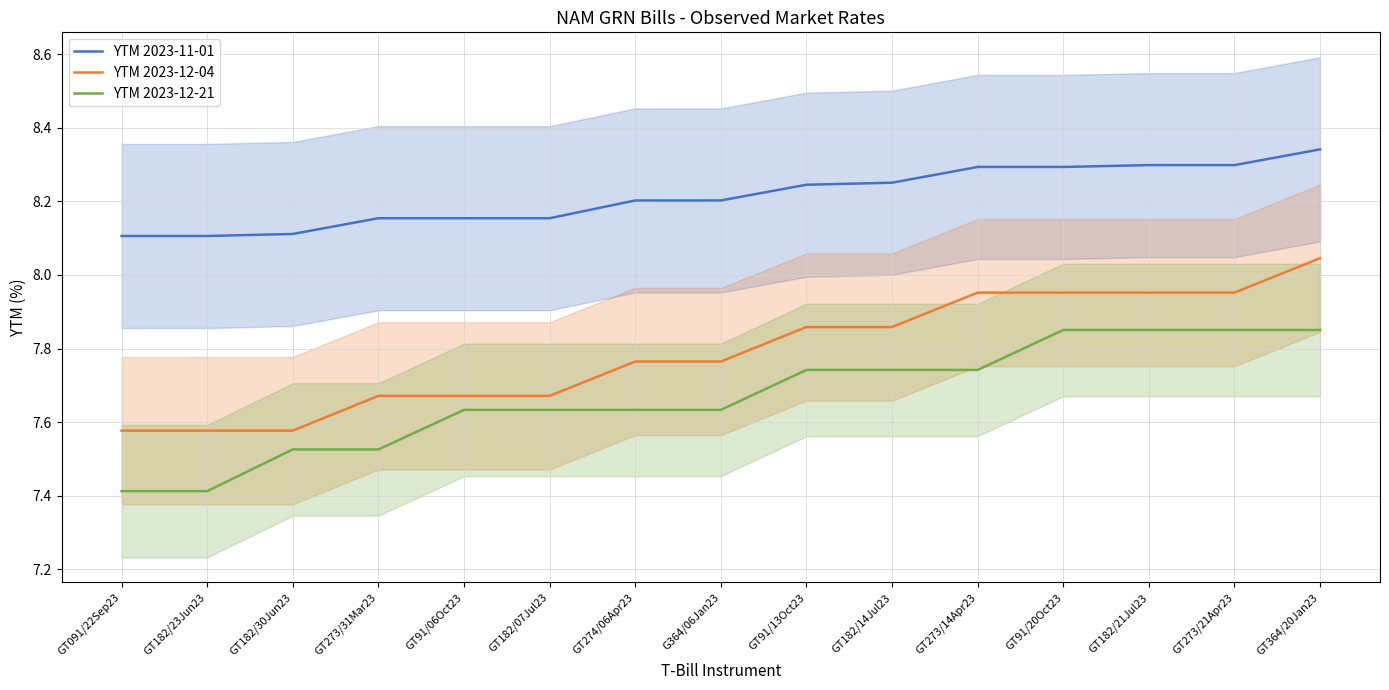

True or false: YTM 2023-12-04 and YTM 2023-12-21 intersect in this chart.

False